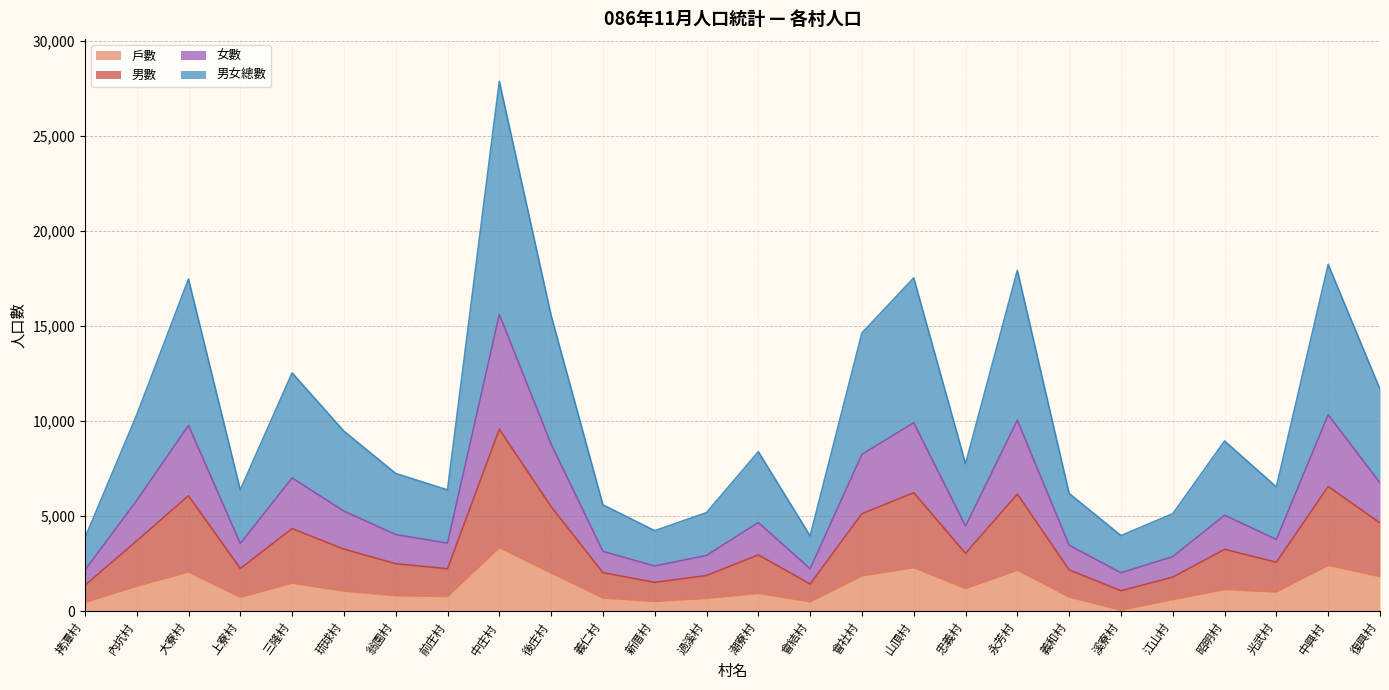

At which label does 戶數 reach its peak?

中庄村